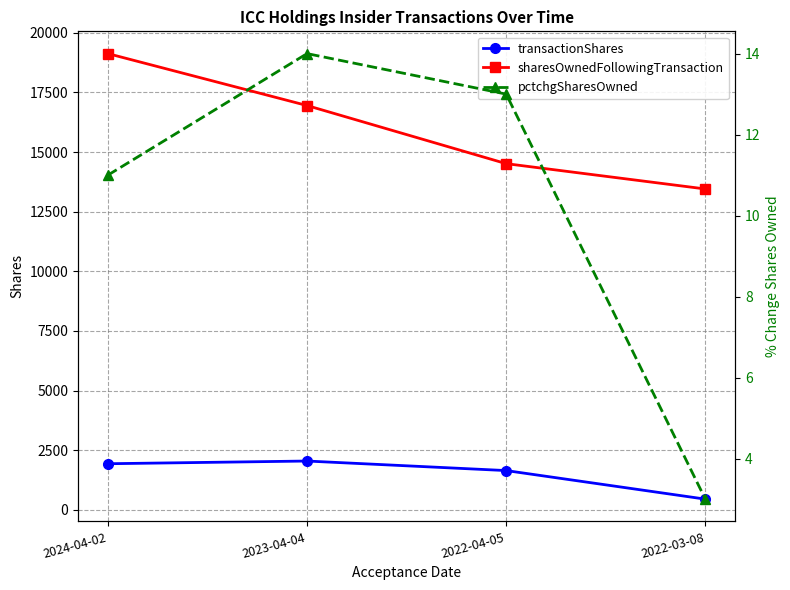

Which series has the largest total across all categories?

sharesOwnedFollowingTransaction